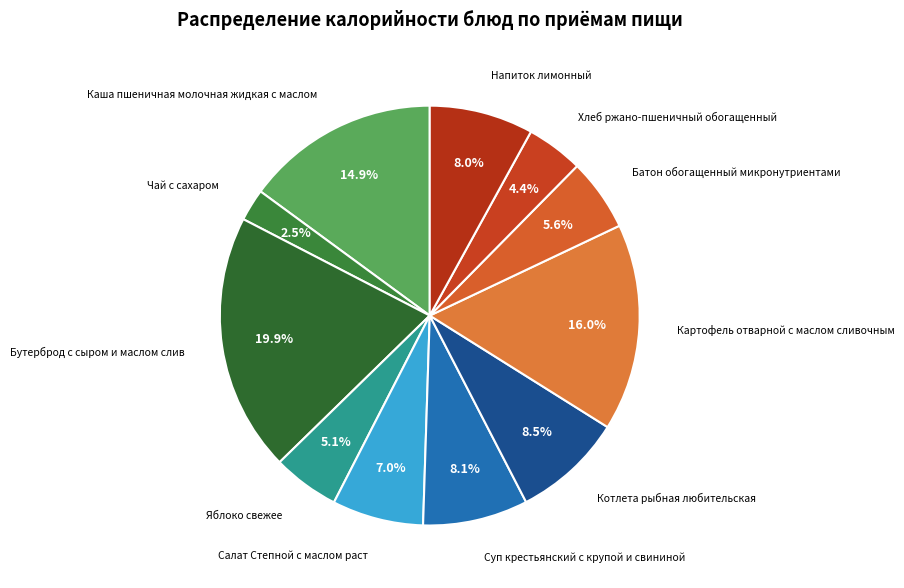

How many segments does this pie chart have?

11